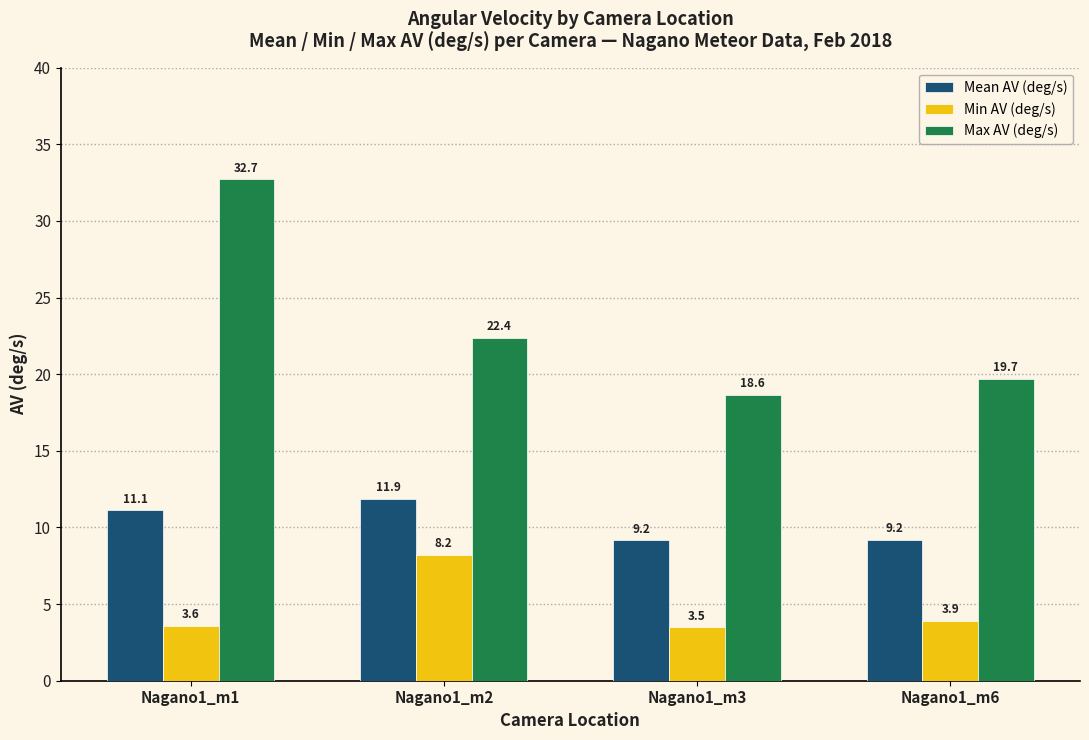

True or false: Max AV (deg/s) has a value of 34.8 at Nagano1_m2.

False